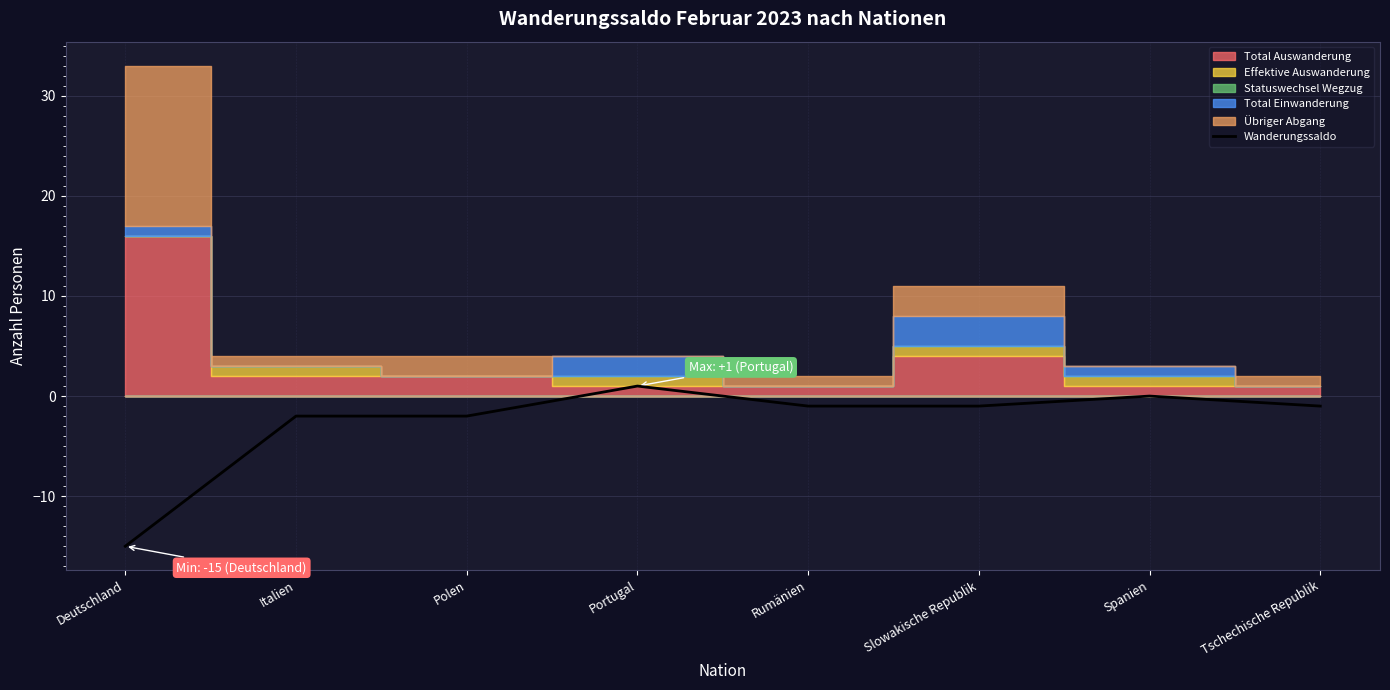

At which category does the chart reach its minimum across all series?

Deutschland